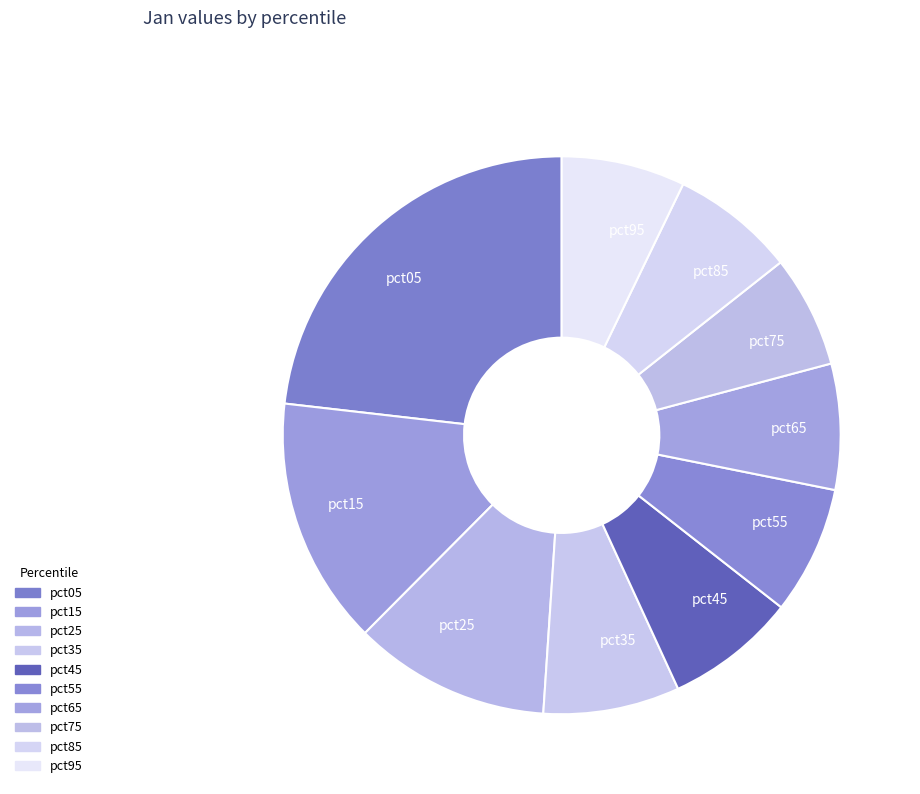

To the nearest percent, what is the combined percentage of pct55 and pct95?

15%